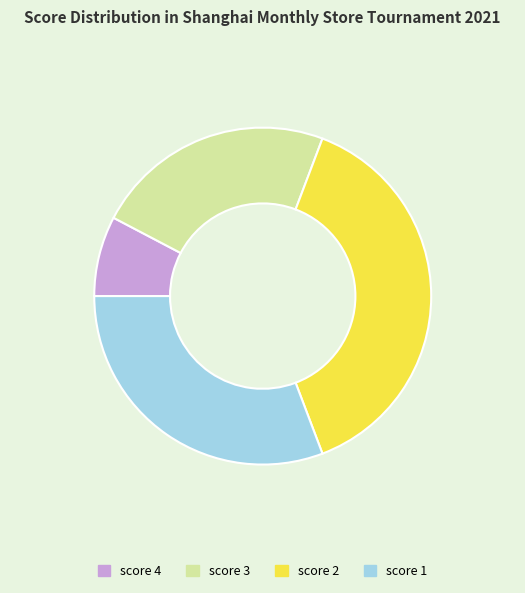

Do score 4 and score 2 together represent more than half of the pie?

No